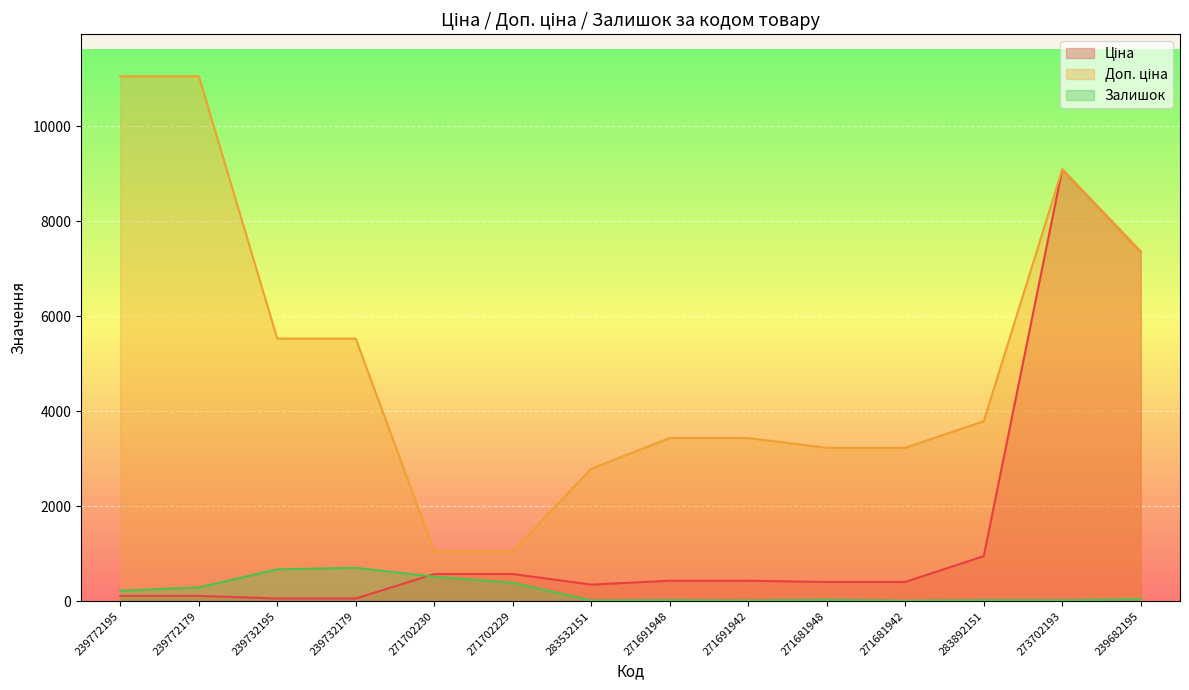

The Доп. ціна series shows 2552.3 at 273702193. True or false?

False